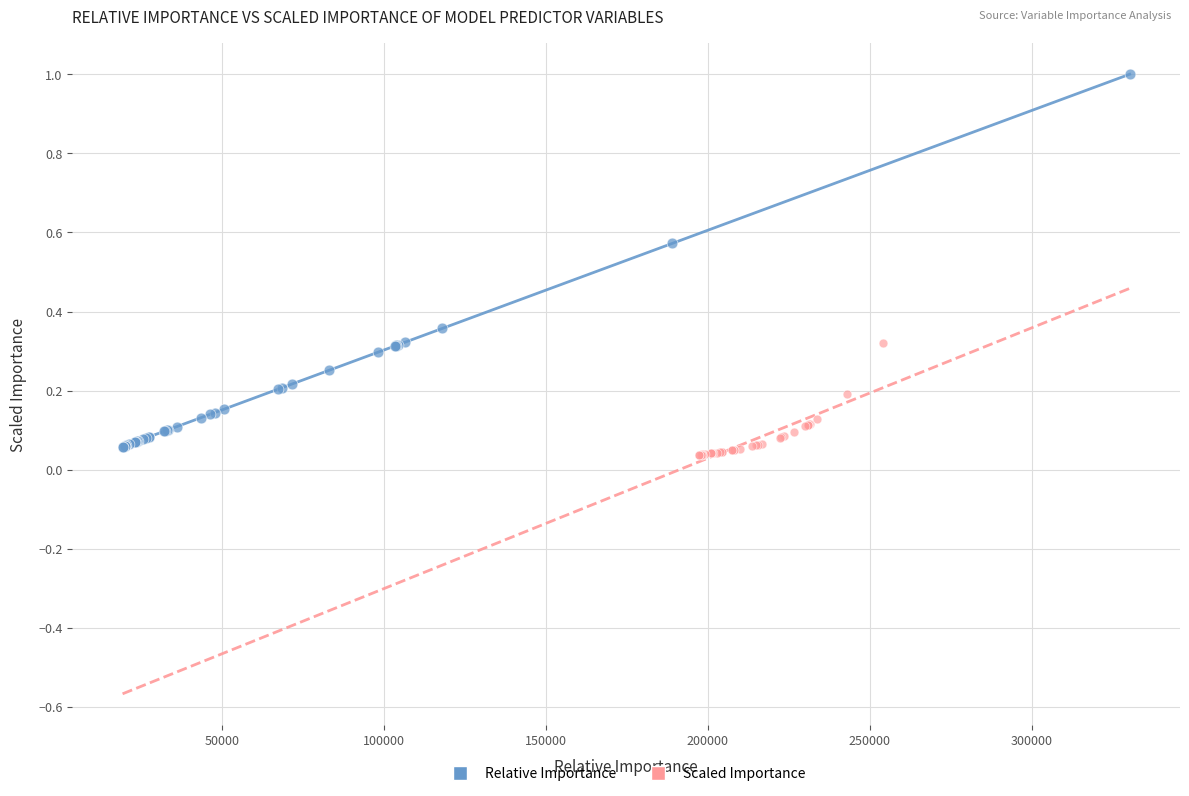

Which series contains the highest Y value?

Relative Importance